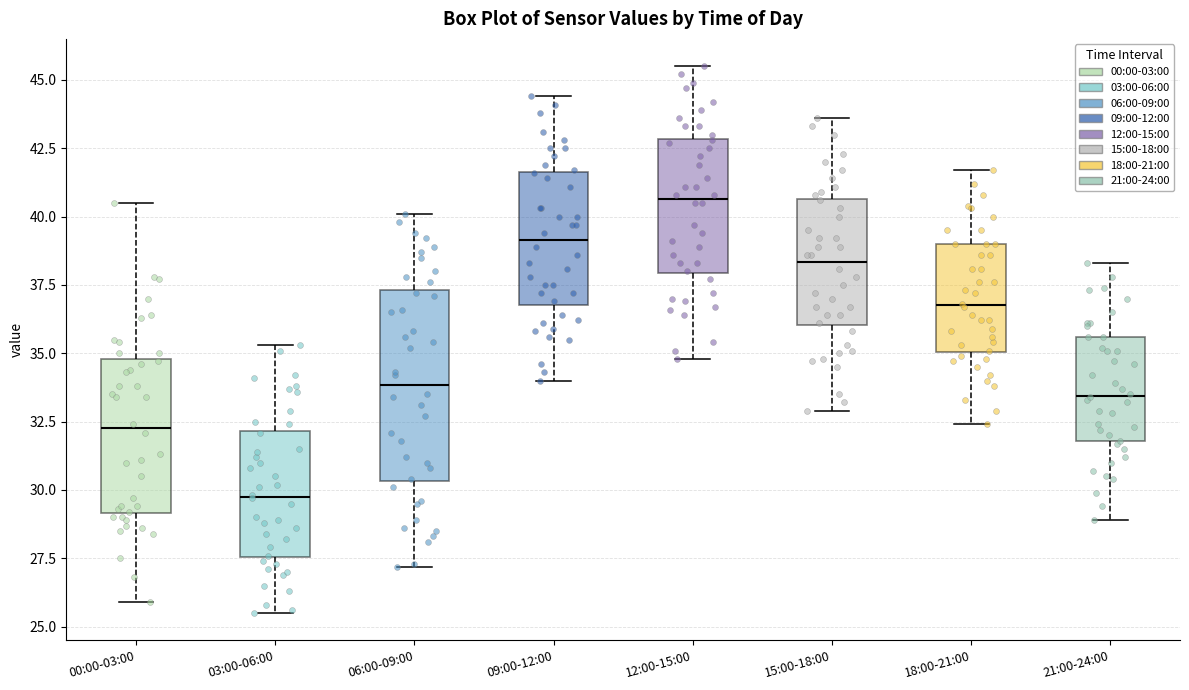

Reading left to right, read every box against the y-axis: the position of its median line, the range the box covers, and the ends of its whiskers. The values are not printed on the chart, so give them approximately, as read against the axis.

00:00-03:00: median 32.5, box 29.0 to 35.0, whiskers 26.0 to 40.5
03:00-06:00: median 30.0, box 27.5 to 32.0, whiskers 25.5 to 35.5
06:00-09:00: median 34.0, box 30.5 to 37.5, whiskers 27.0 to 40.0
09:00-12:00: median 39.0, box 37.0 to 41.5, whiskers 34.0 to 44.5
12:00-15:00: median 40.5, box 38.0 to 43.0, whiskers 35.0 to 45.5
15:00-18:00: median 38.5, box 36.0 to 40.5, whiskers 33.0 to 43.5
18:00-21:00: median 37.0, box 35.0 to 39.0, whiskers 32.5 to 41.5
21:00-24:00: median 33.5, box 32.0 to 35.5, whiskers 29.0 to 38.5